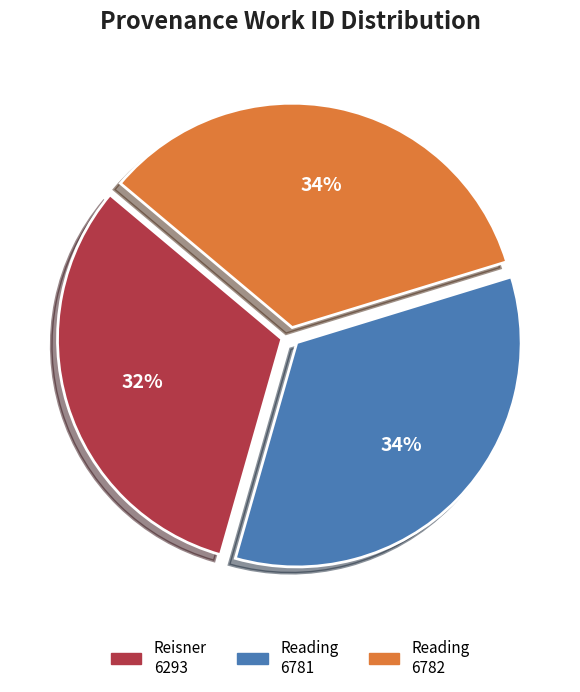

Does Reisner 6293 represent more than half of the total?

No